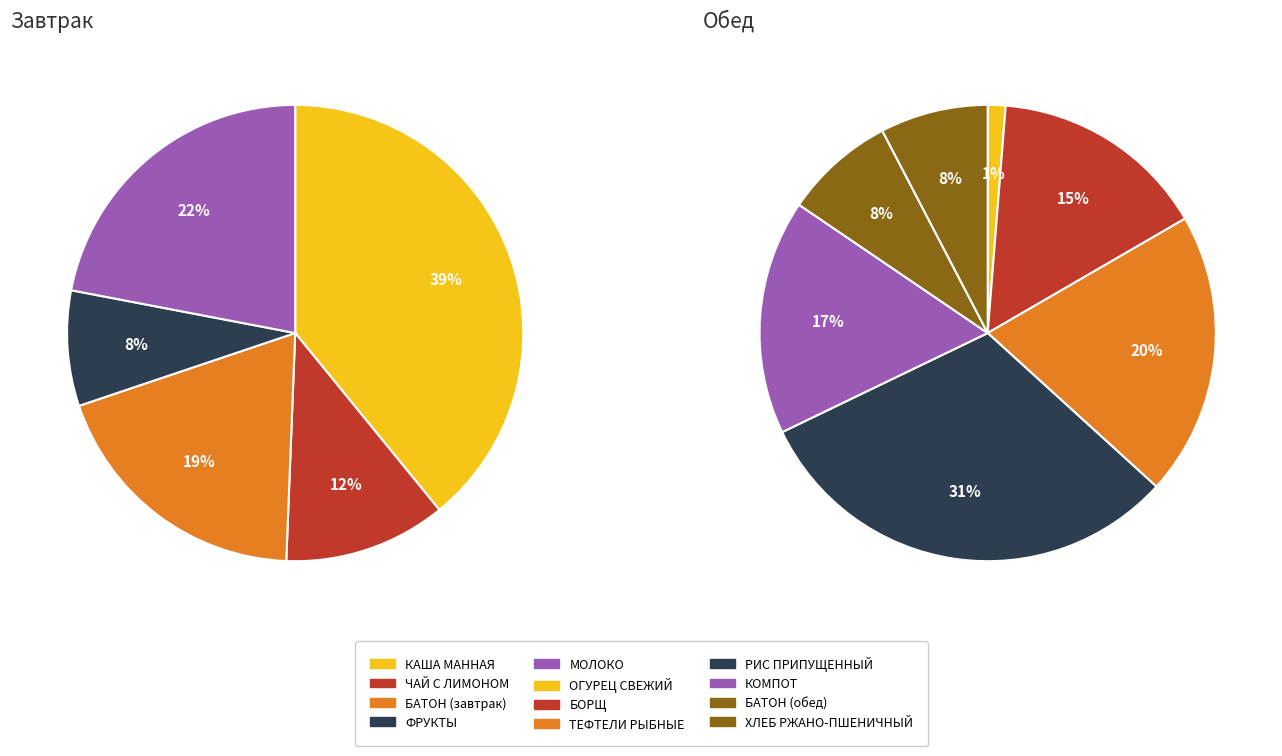

The ФРУКТЫ slice represents 1% of the pie. True or false?

False